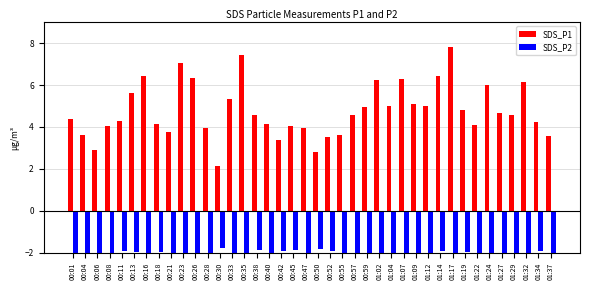

What is the sum of all SDS_P2 values?

-83.5